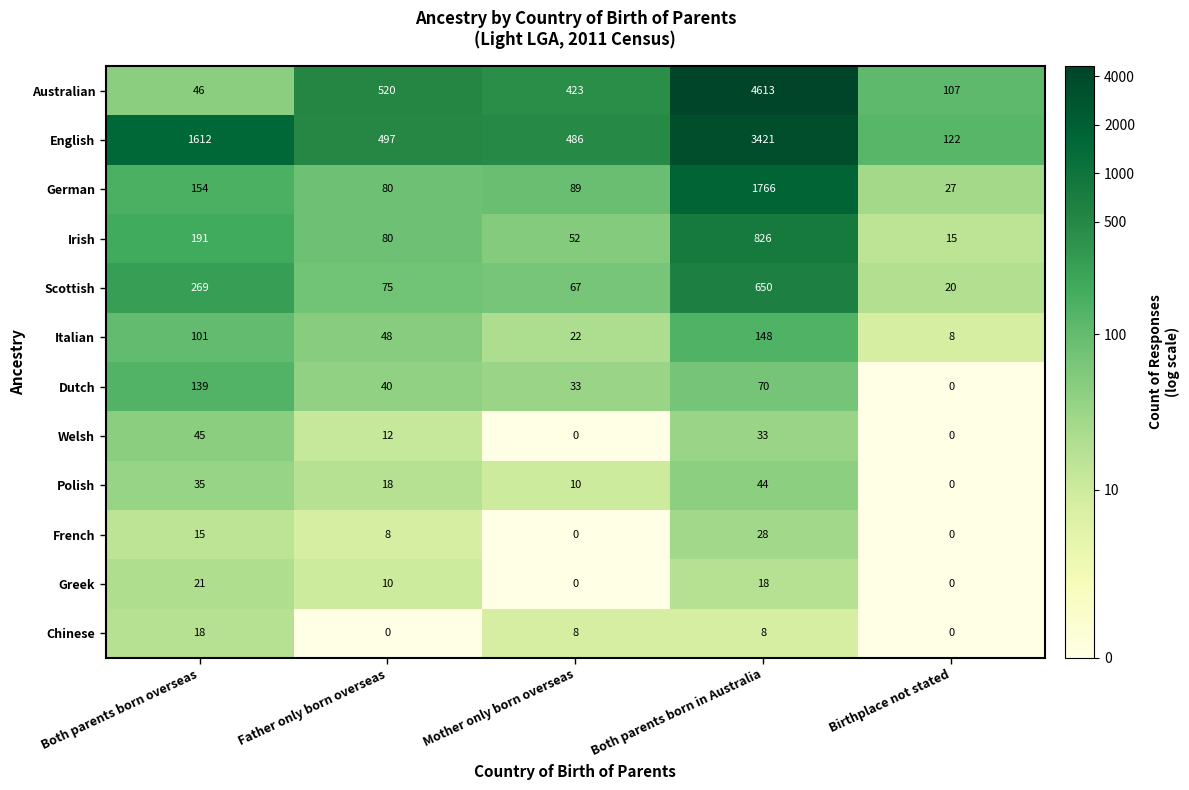

What is the spread (max minus min) of values at Birthplace not stated?

122